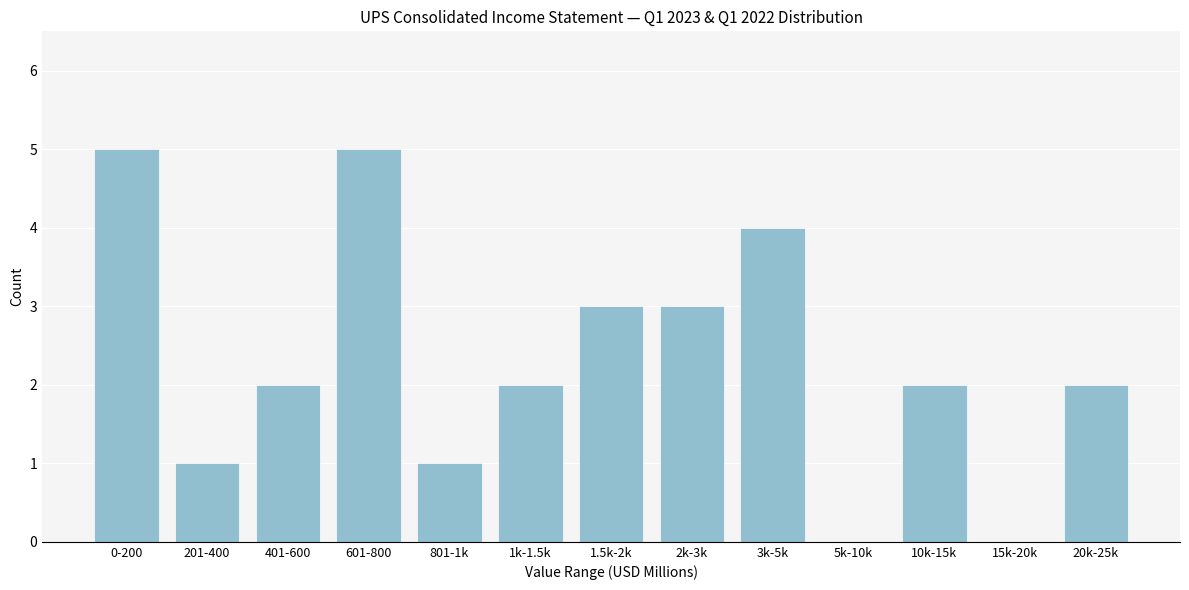

Reading right to left, extract all data points from this chart.

20k-25k=2	15k-20k=0	10k-15k=2	5k-10k=0	3k-5k=4	2k-3k=3	1.5k-2k=3	1k-1.5k=2	801-1k=1	601-800=5	401-600=2	201-400=1	0-200=5